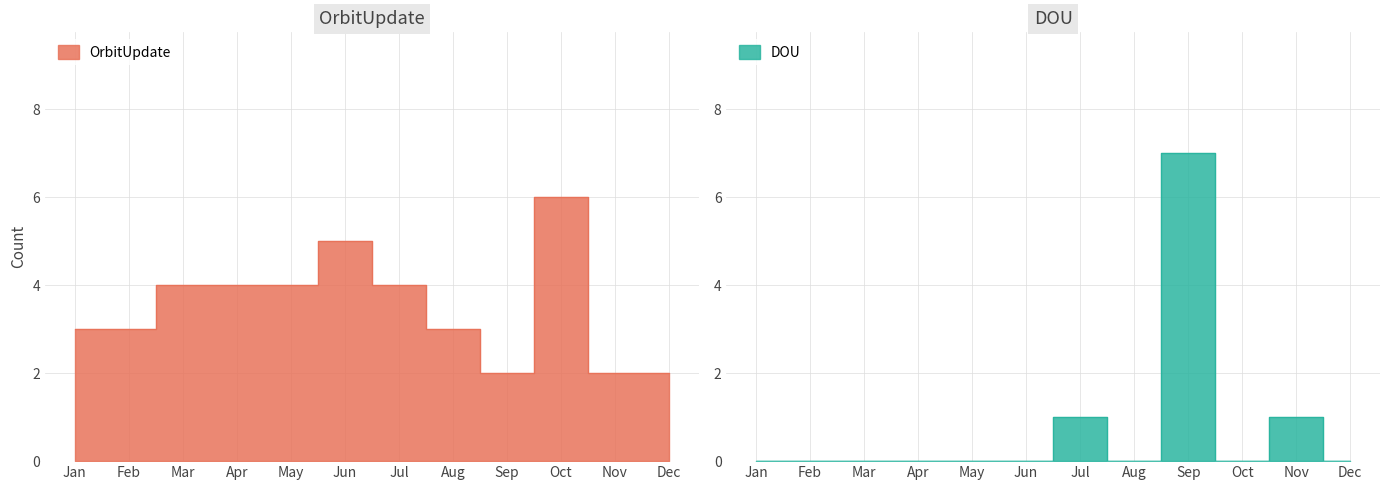

What is the value of the OrbitUpdate point at the 3rd from the left?

4